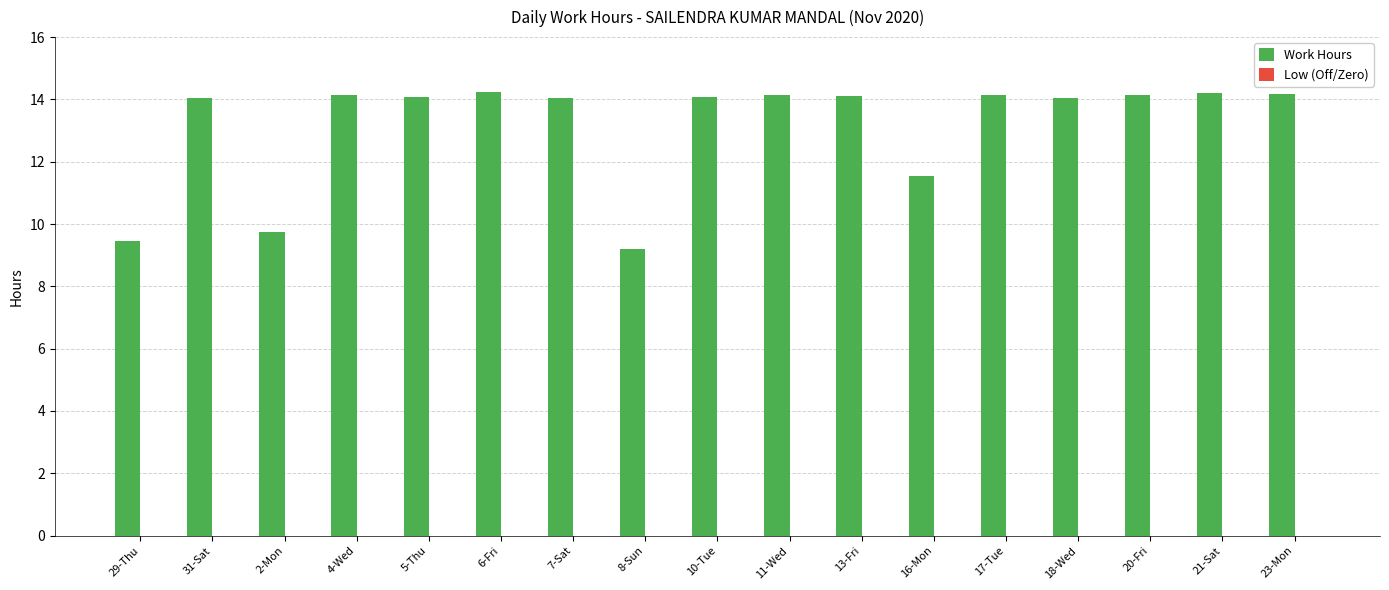

Approximately how many times larger is the value at 10-Tue compared to 29-Thu?

1.5